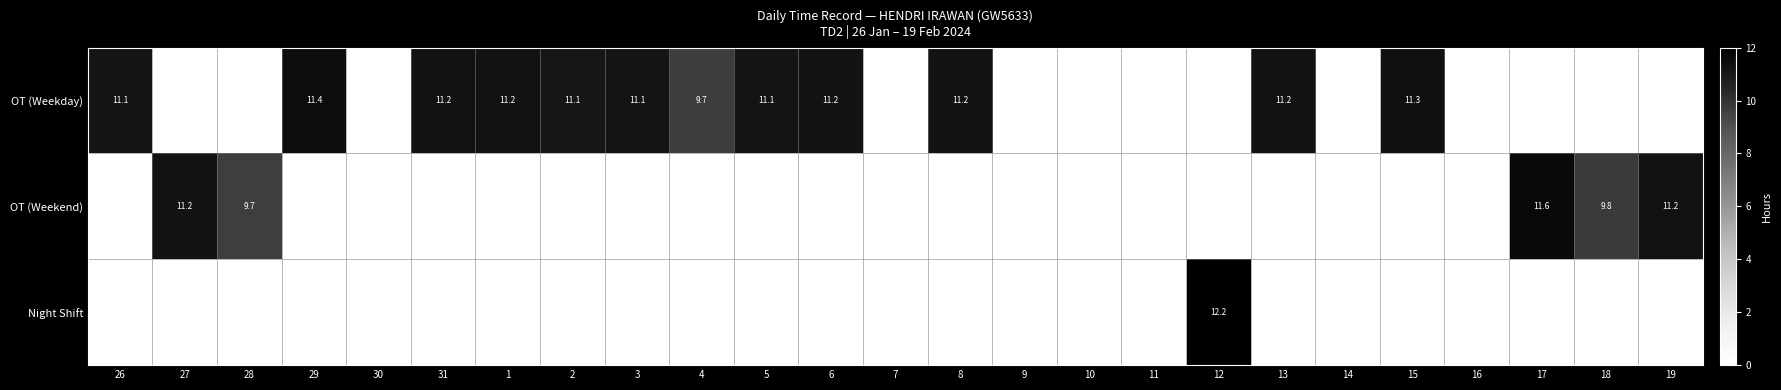

What is the sum of the OT (Weekday) values at 2 and 3?

22.2